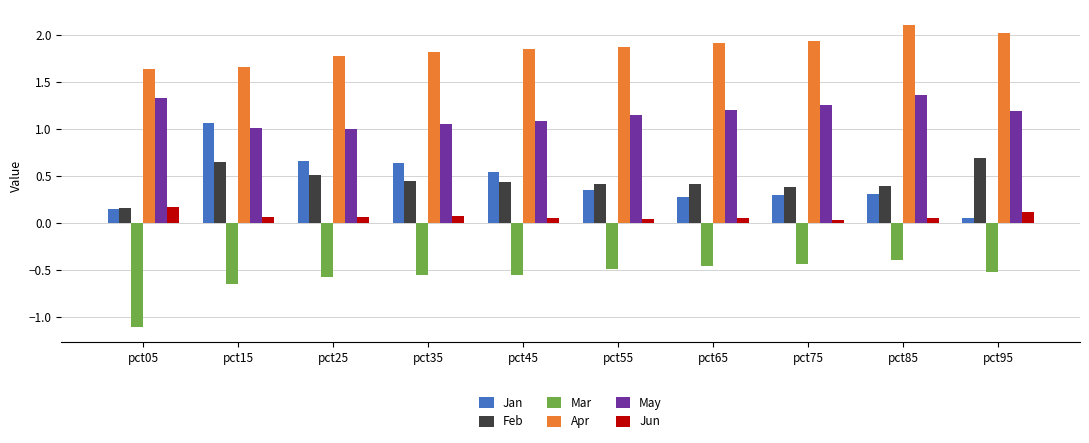

Is the value of Apr at pct35 greater than the value of Mar at pct05?

Yes